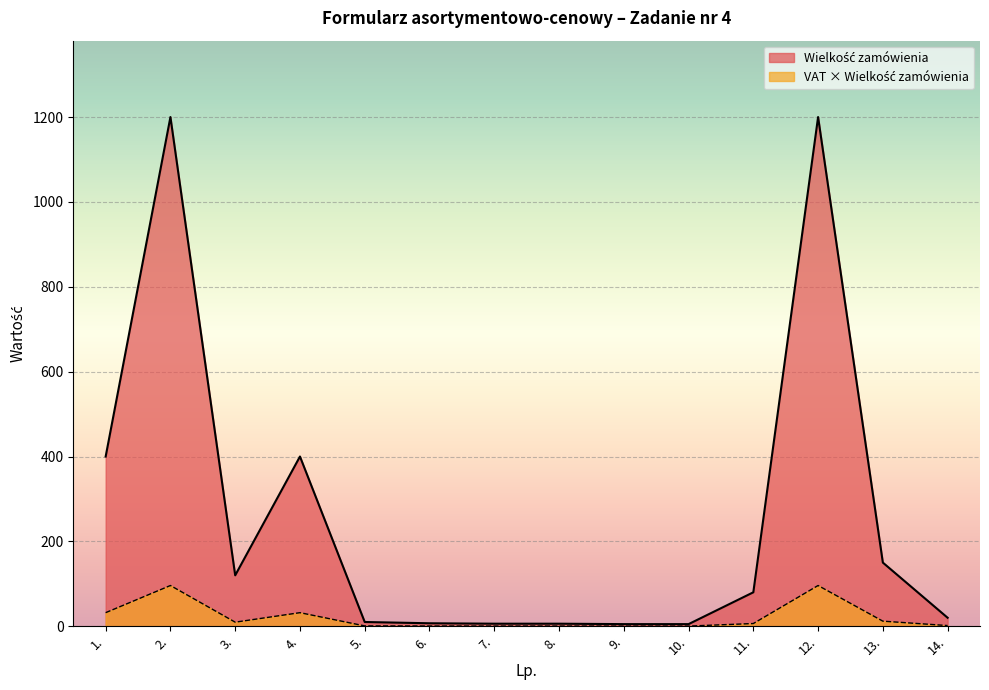

Reading right to left, extract all data points from this chart.

14.=20	13.=150	12.=1200	11.=80	10.=5	9.=5	8.=6	7.=6	6.=7	5.=10	4.=400	3.=120	2.=1200	1.=400